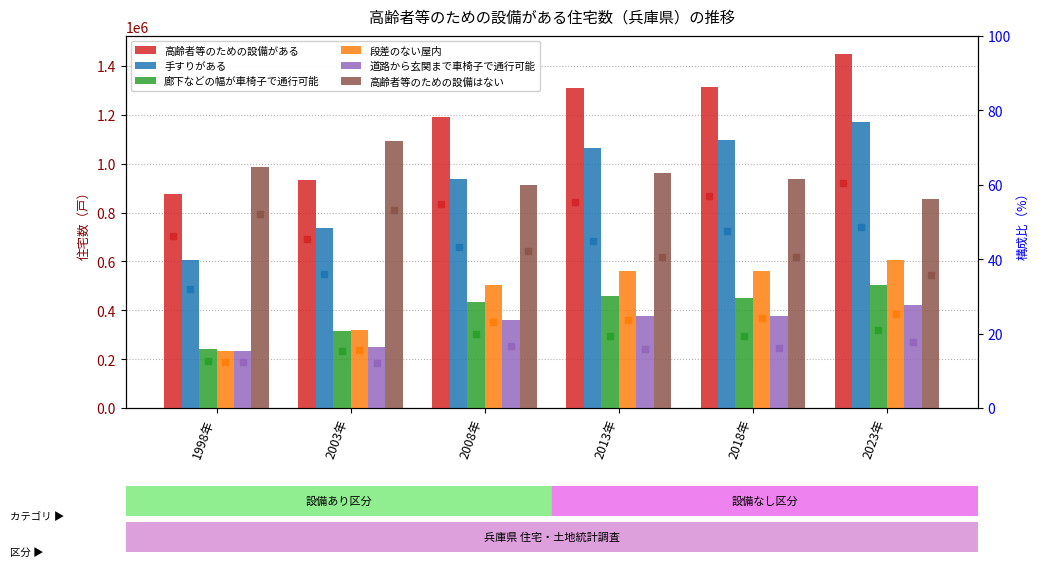

Is the value of 道路から玄関まで車椅子で通行可能 at 2013年 greater than the value of 廊下などの幅が車椅子で通行可能 at 2018年?

No